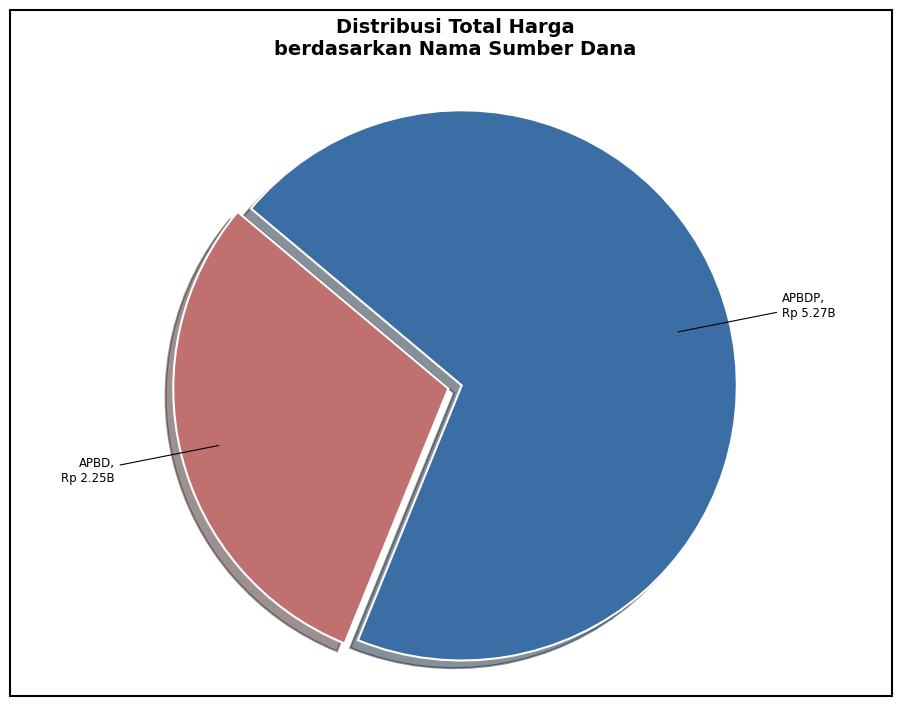

Combined, do APBD and APBDP account for over 50%?

Yes